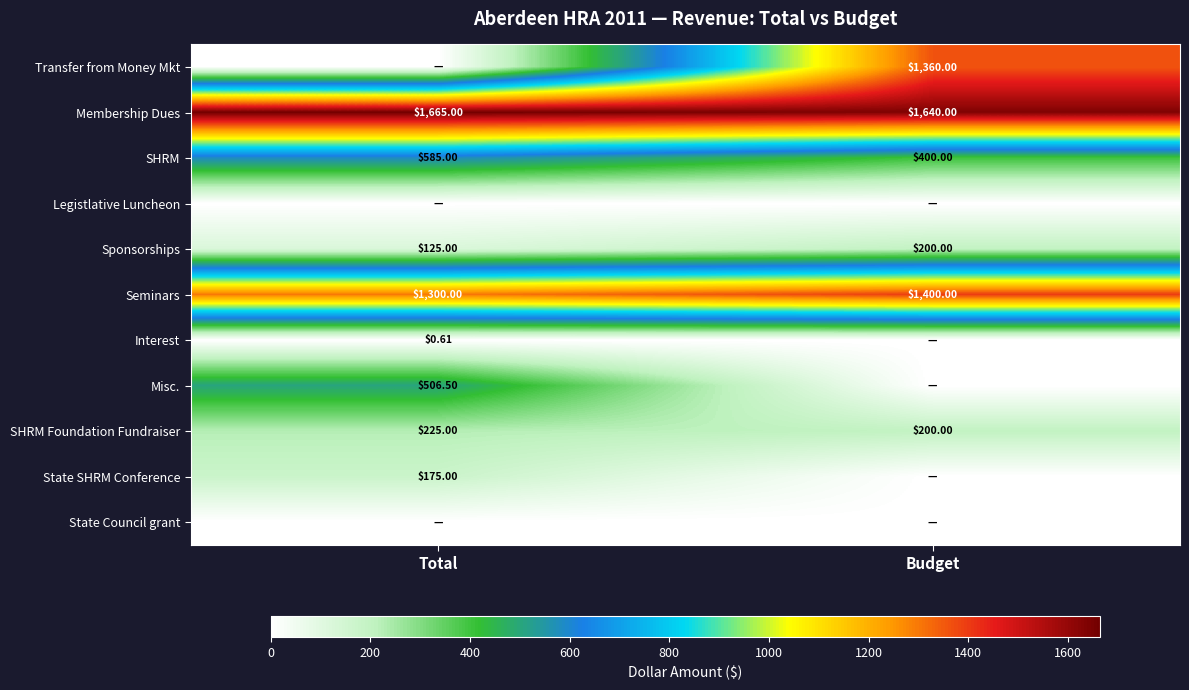

Where is Sponsorships nearest to the value 162?

Total